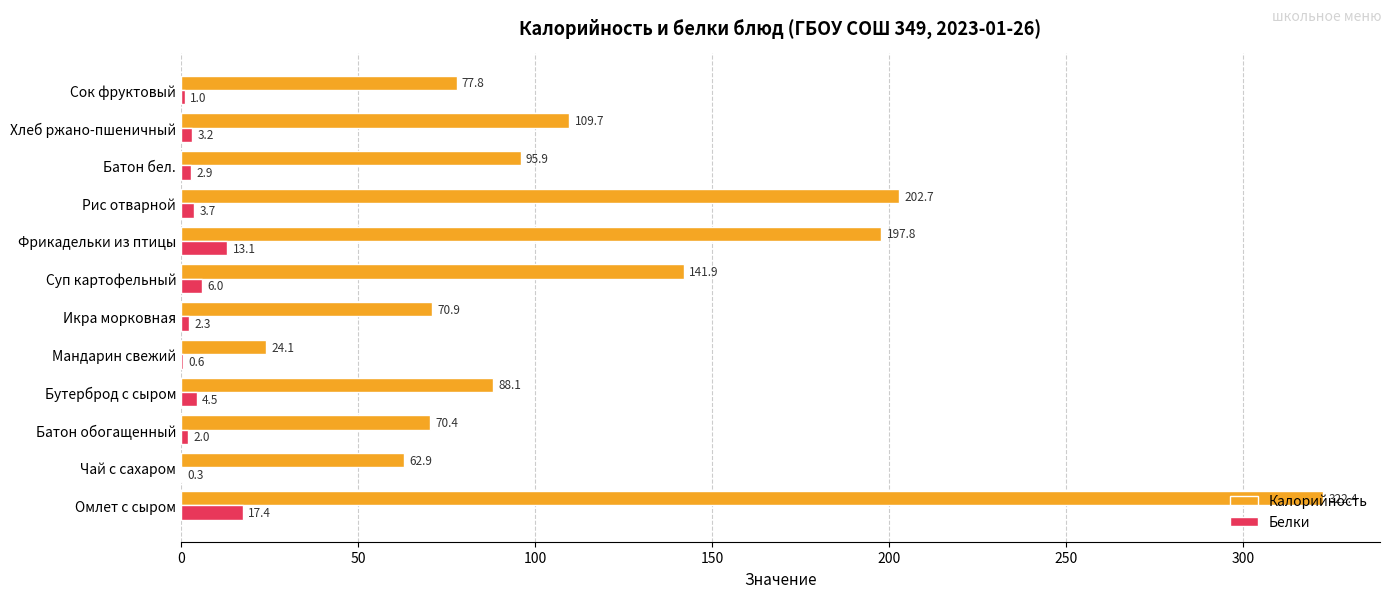

The Белки series shows 2.9 at Батон бел.. True or false?

True